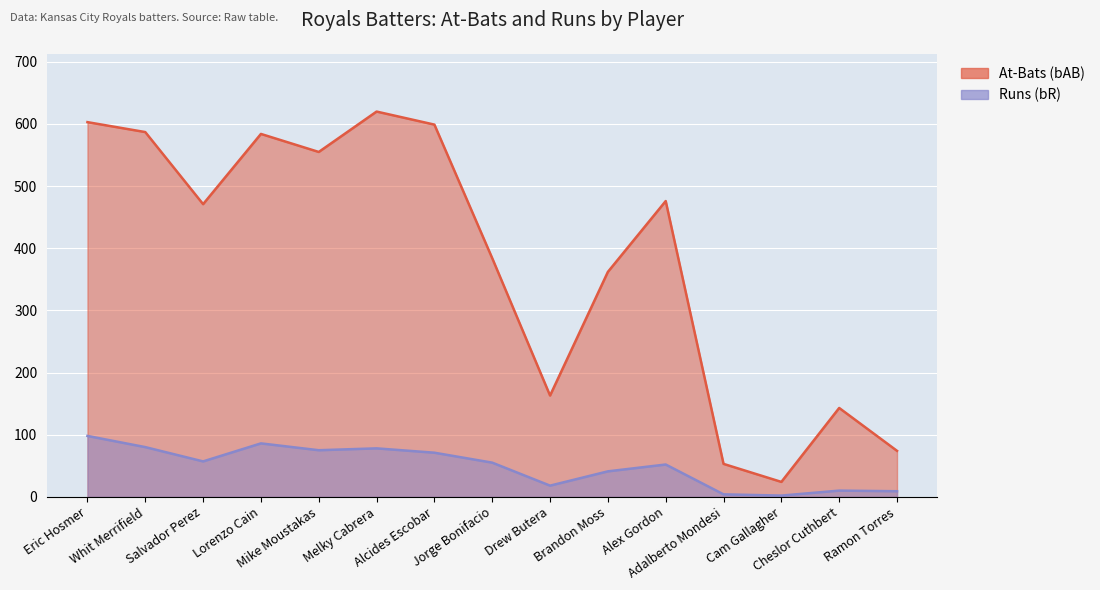

What is the average value of the bR series?

49